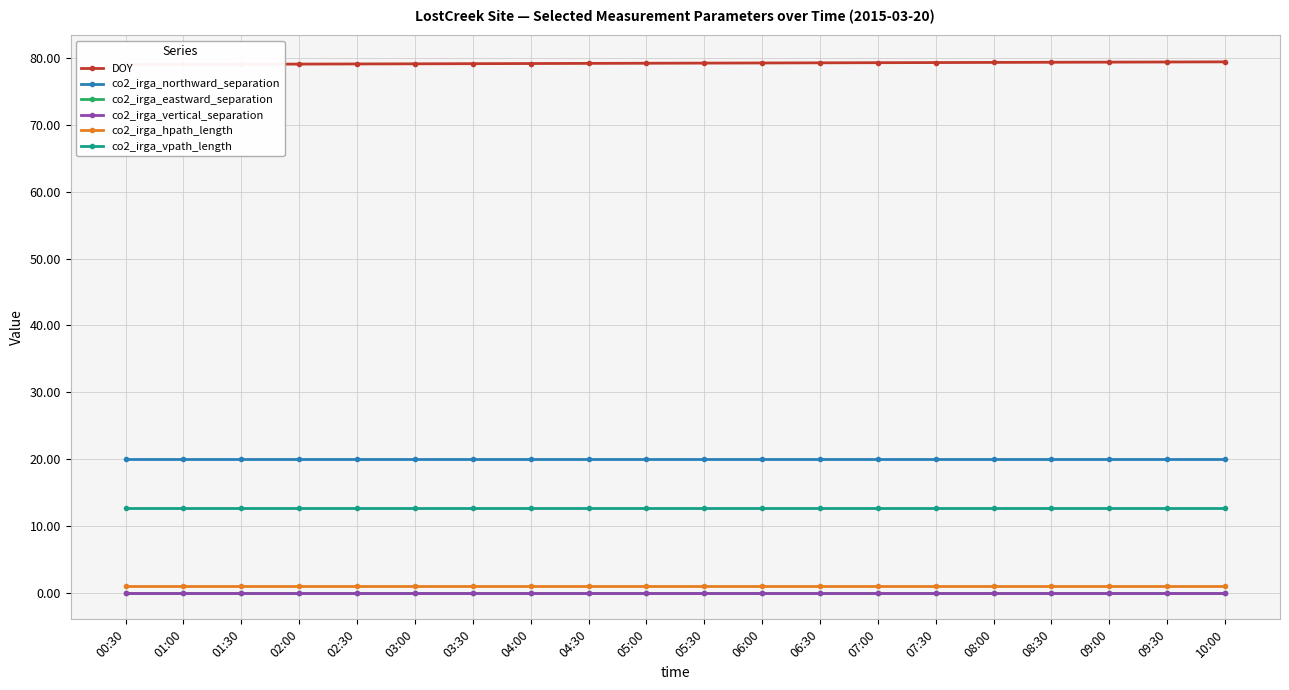

What are all the series names shown in the legend?

DOY, co2_irga_northward_separation, co2_irga_eastward_separation, co2_irga_vertical_separation, co2_irga_hpath_length, co2_irga_vpath_length